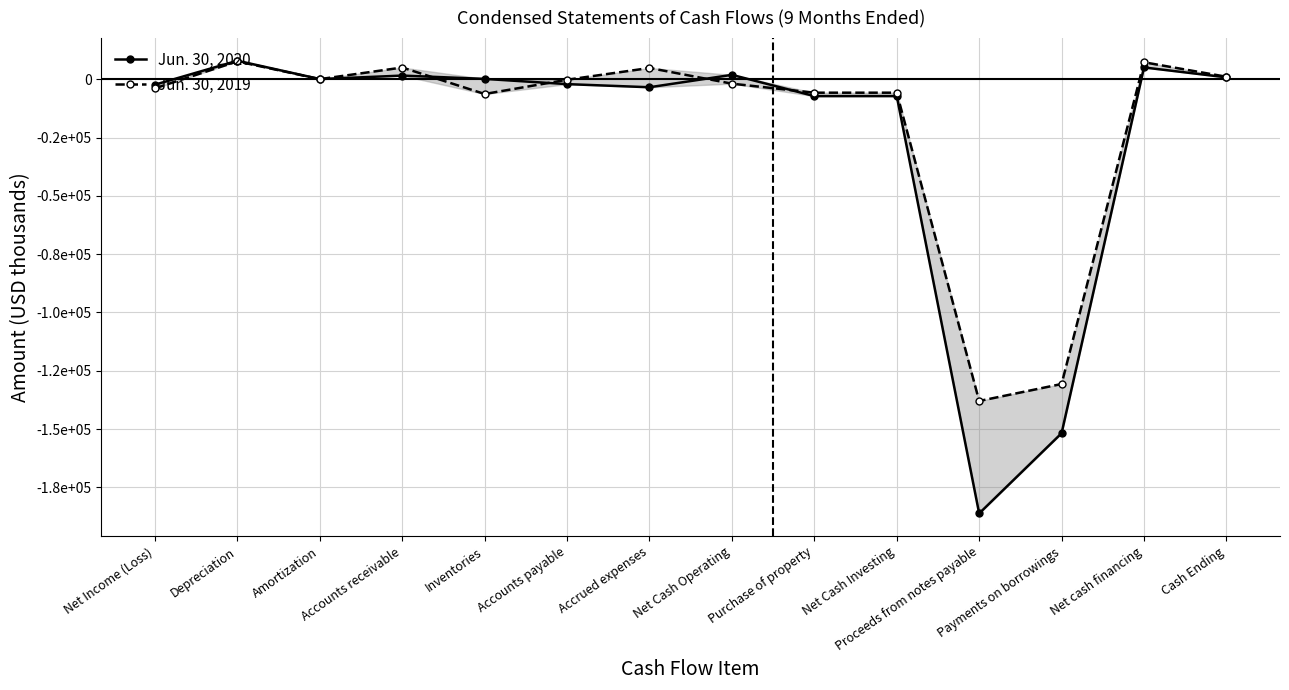

At which category does Jun. 30, 2020 reach its first local valley?

Amortization